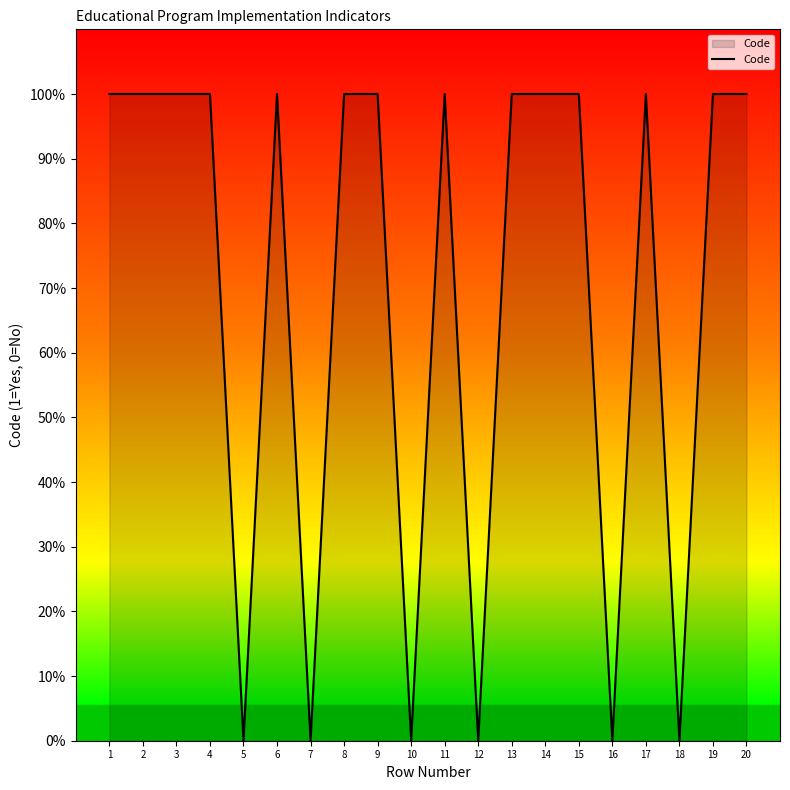

At which label is the value closest to 0?

5